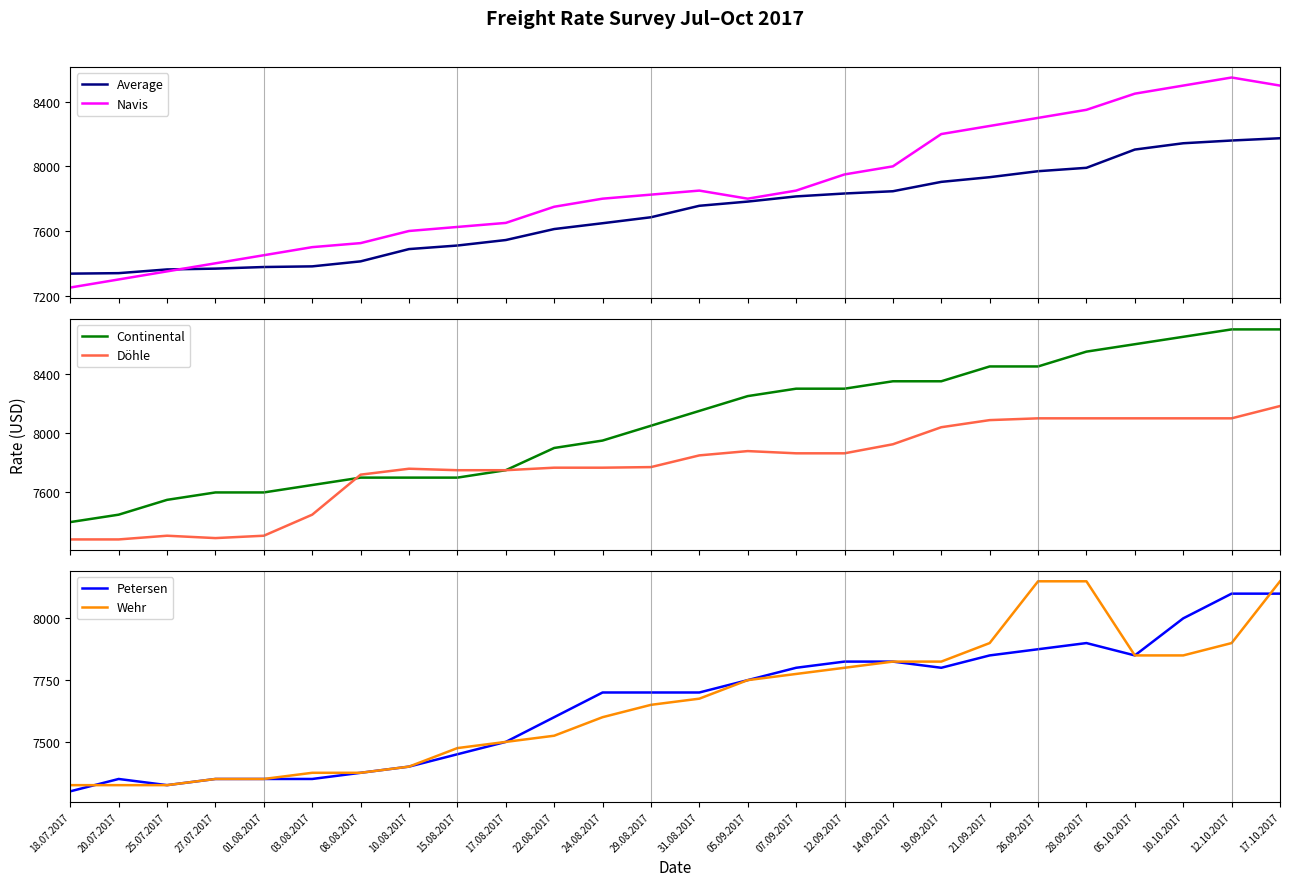

What is the smallest value displayed?

7250